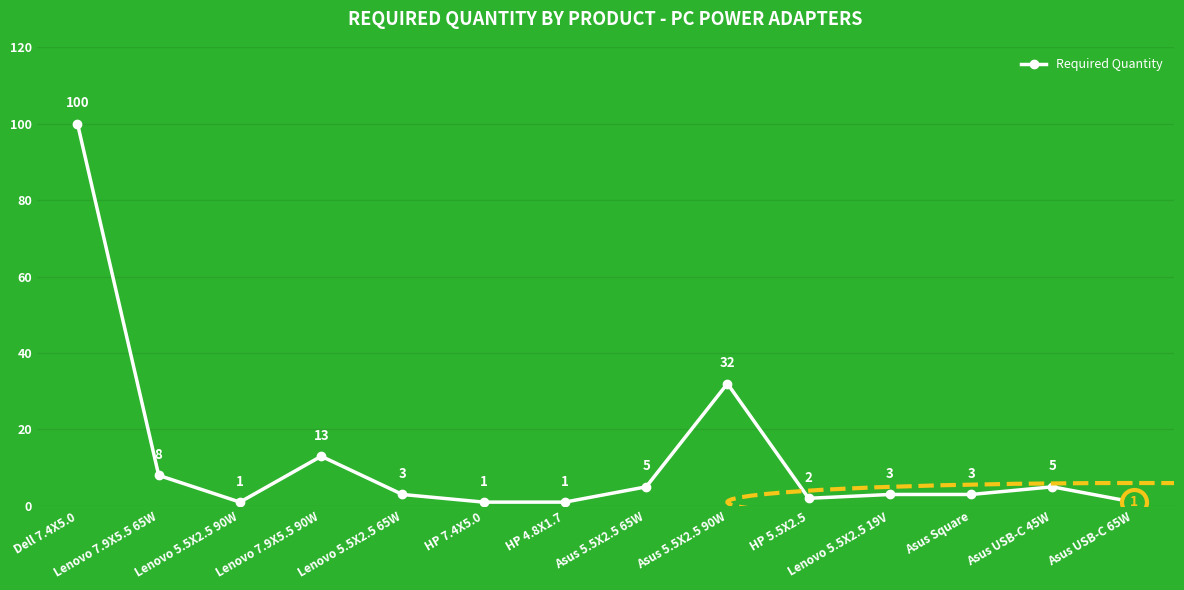

What is the smallest value displayed?

1